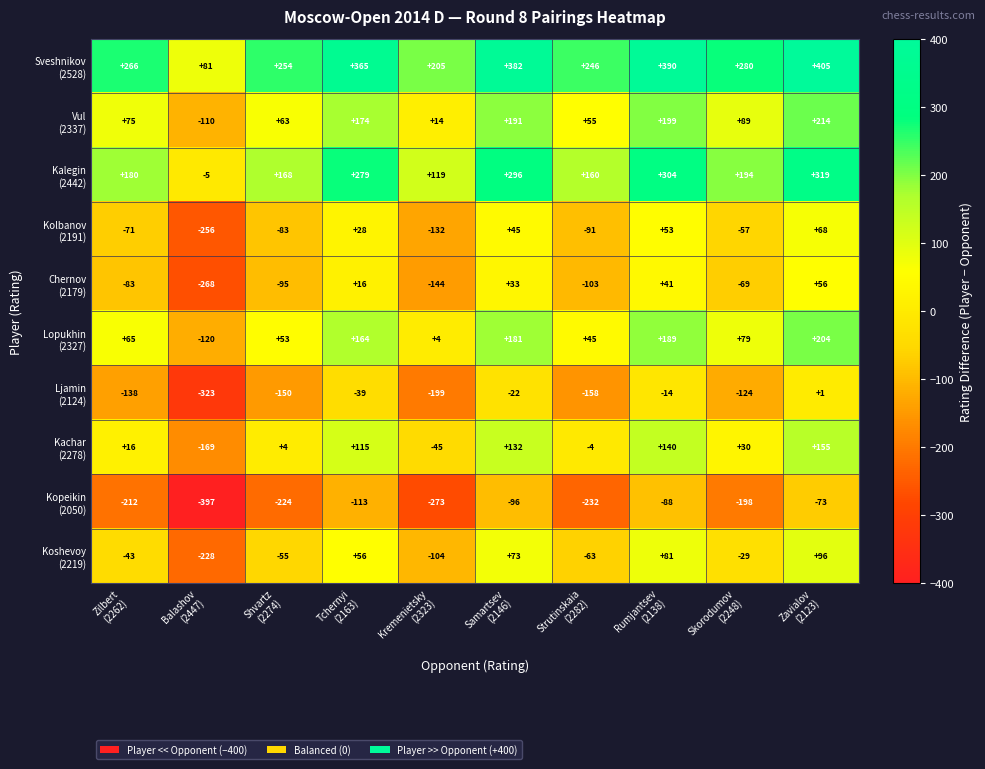

What is the maximum value shown in the chart?

405